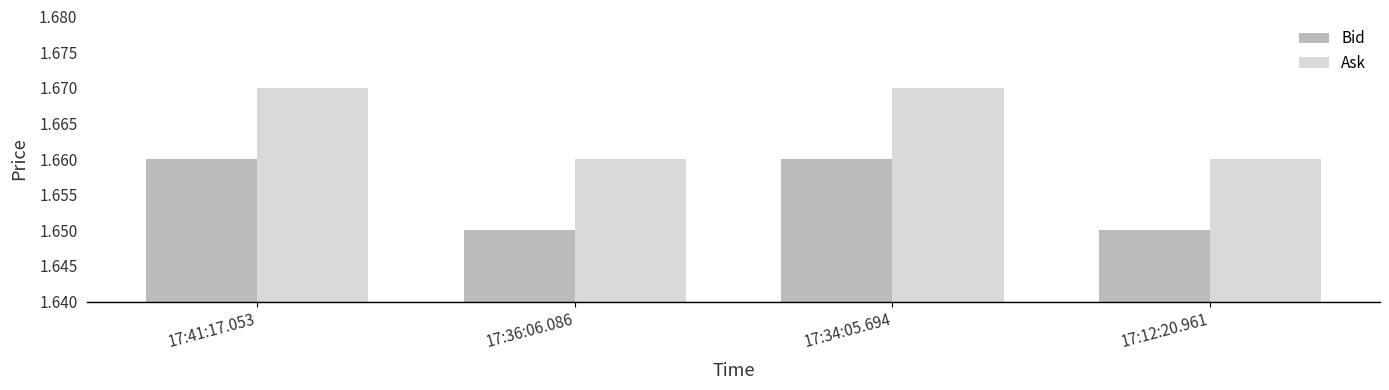

Is it true that Bid equals 0.7 at 17:41:17.053?

False